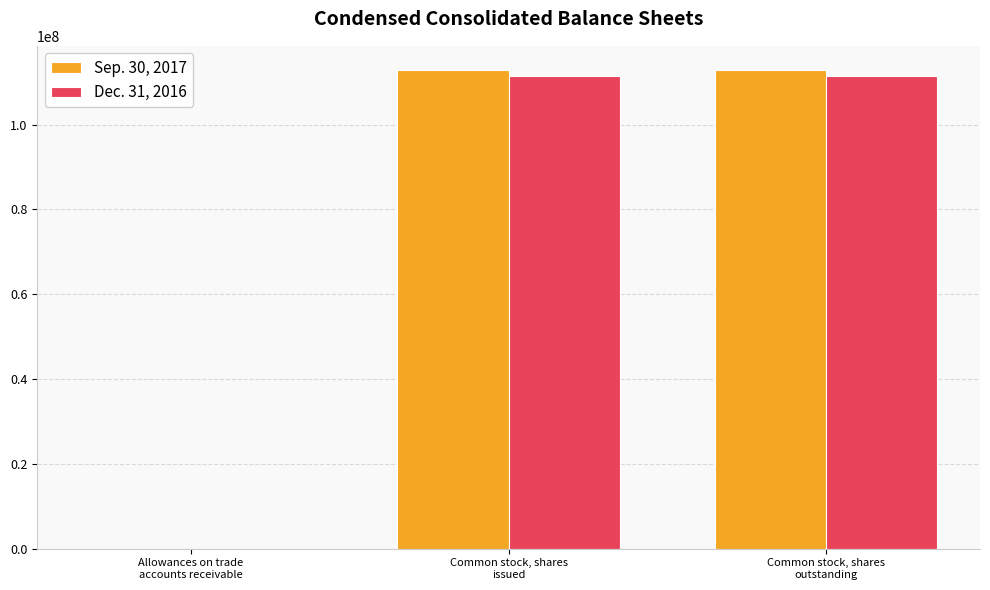

The Dec. 31, 2016 series shows 111564000 at Common stock, shares
outstanding. True or false?

True